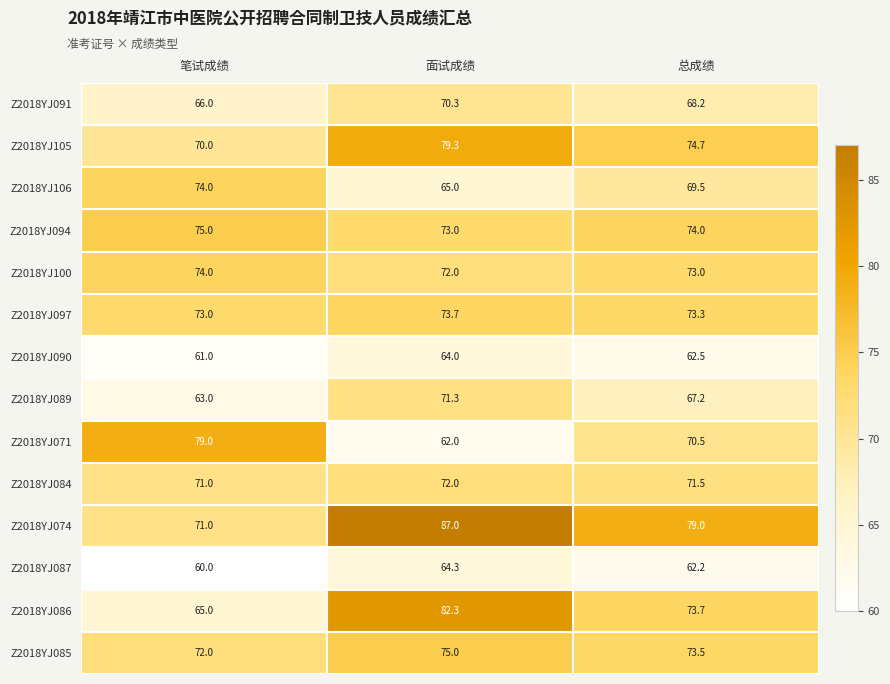

Is it true that Z2018YJ097 equals 21.1 at 总成绩?

False